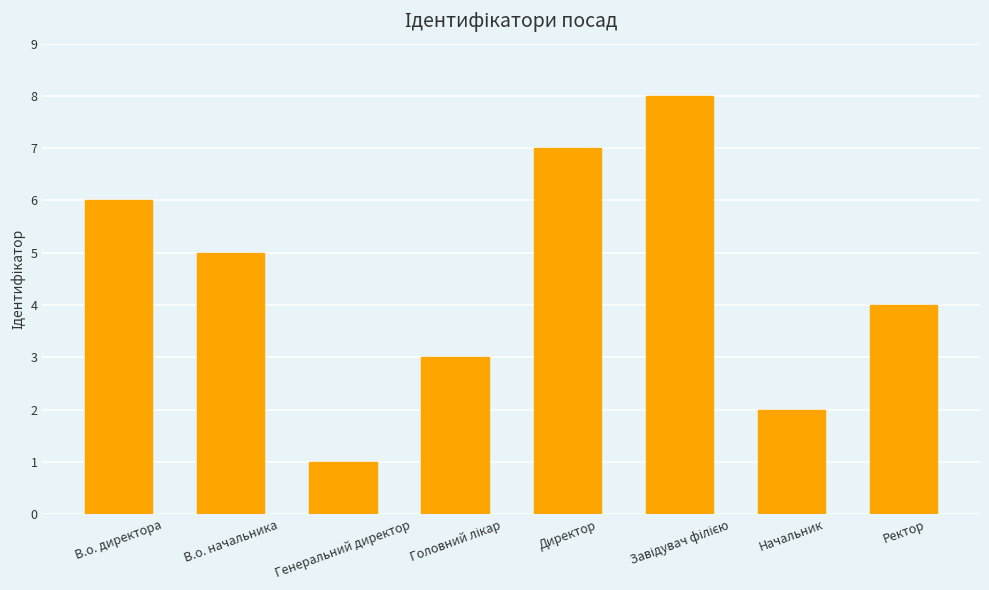

Reading left to right, what are all the values shown in this chart?

6	5	1	3	7	8	2	4